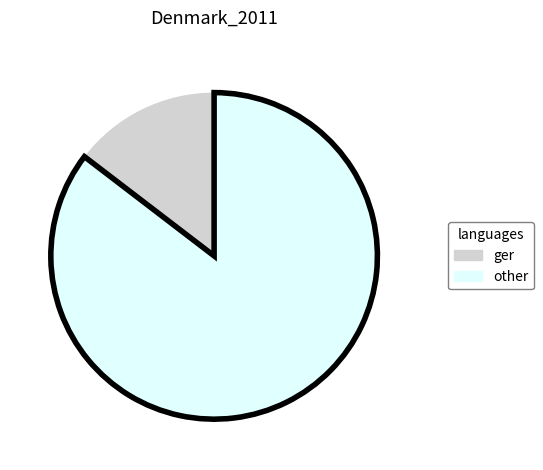

Is there any slice that represents more than half of the pie?

Yes